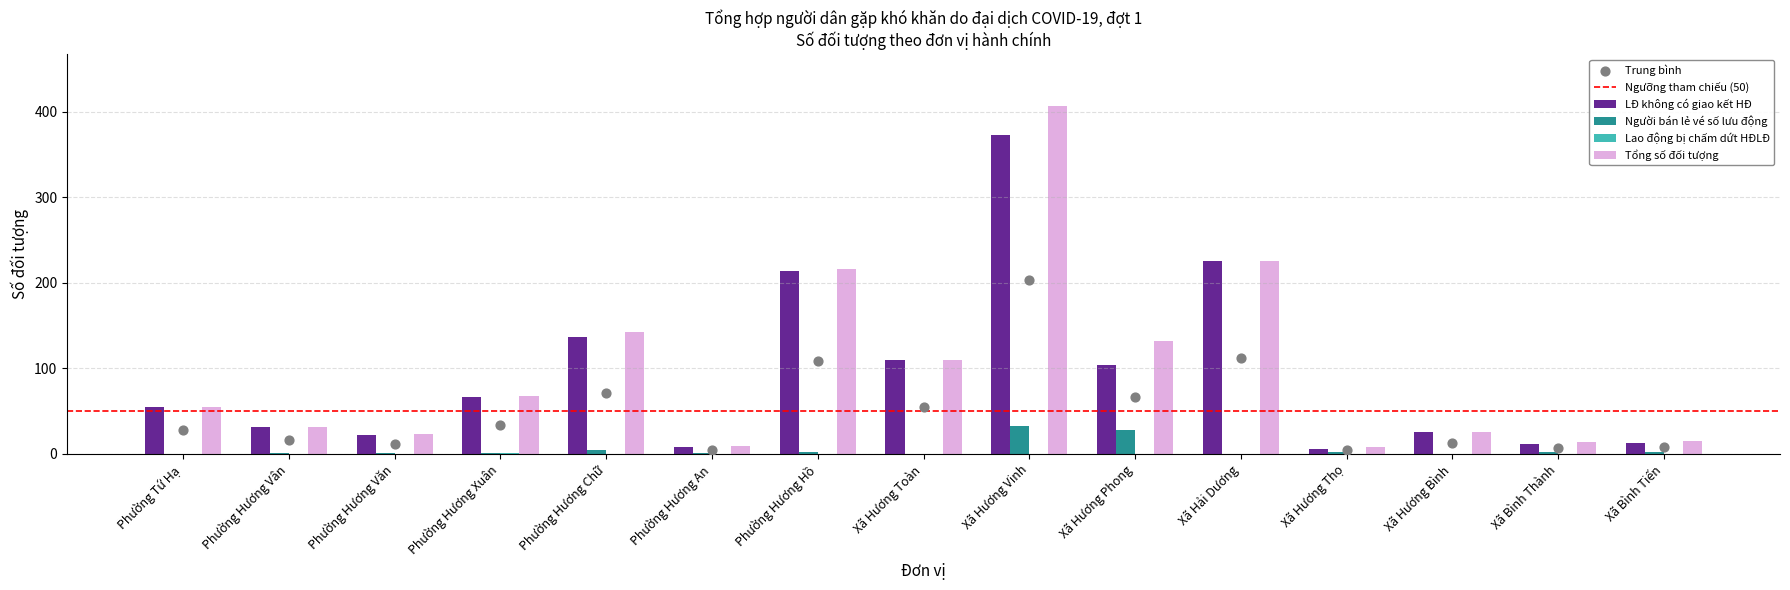

Which series contains the highest Y value?

Tổng số đối tượng